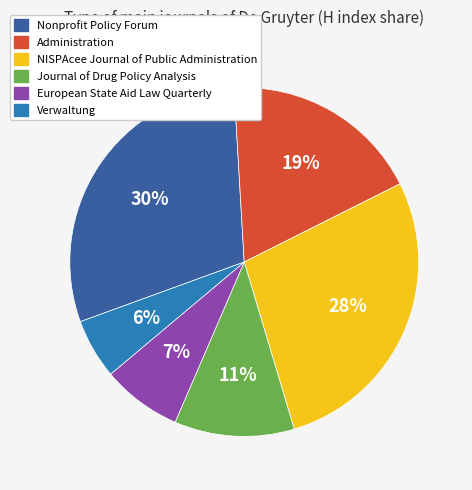

To the nearest percent, what percentage of the pie is NISPAcee Journal of Public Administration?

28%